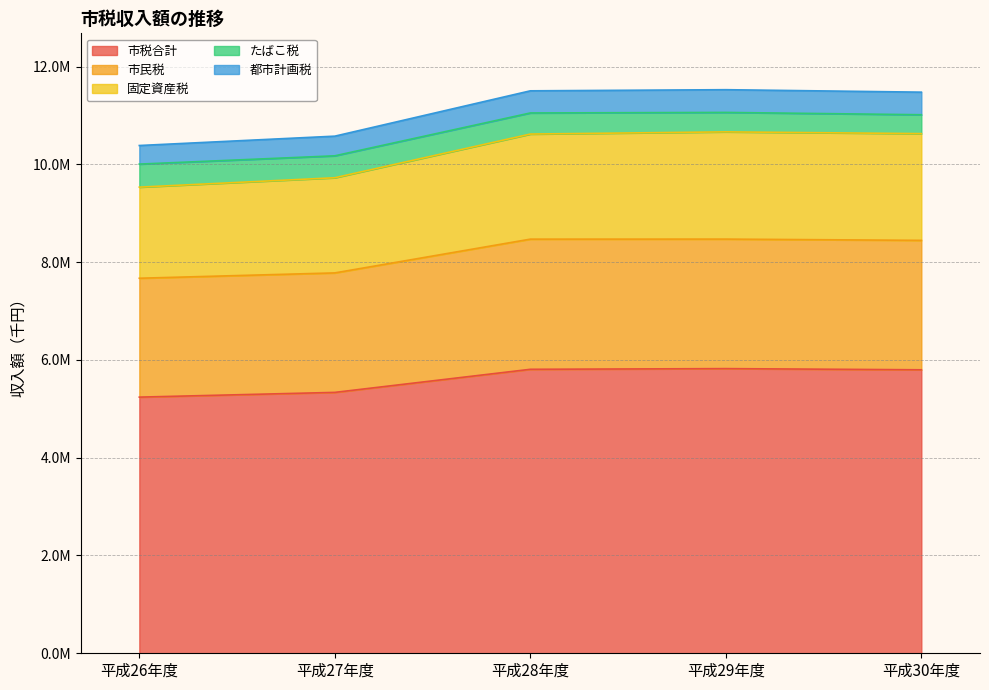

Is it true that 市民税 equals 7779752 at 平成27年度?

True